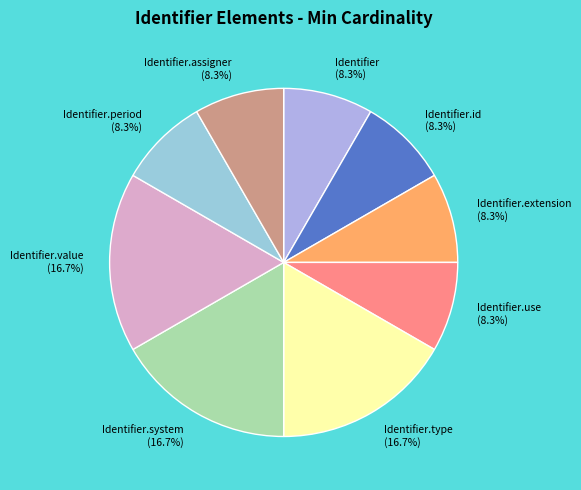

To the nearest percent, what is the combined percentage of Identifier.extension and Identifier.system?

25%